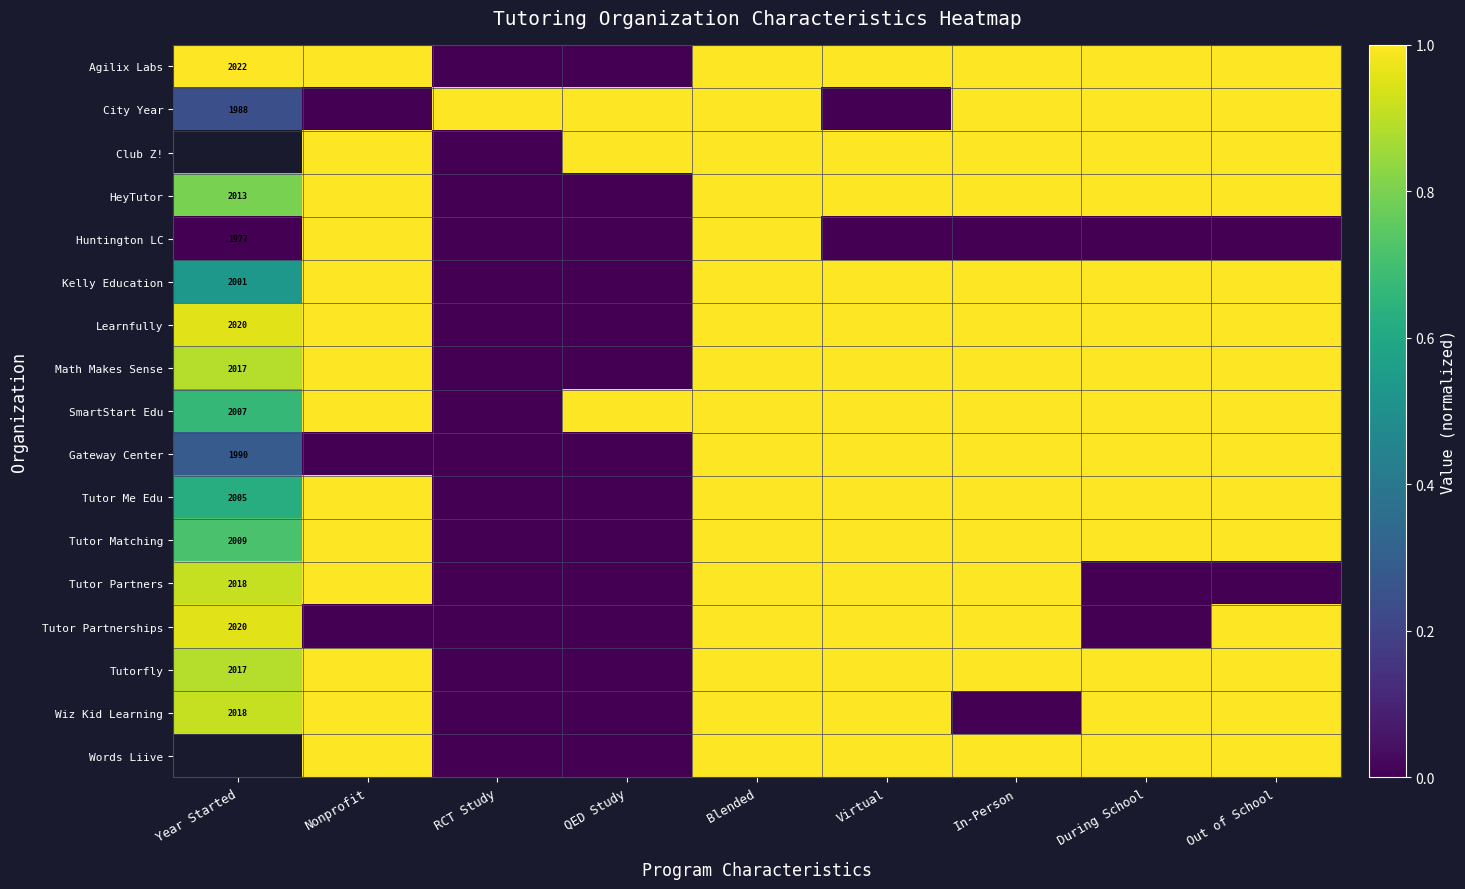

Is it true that City Year equals 1.8 at In-Person?

False